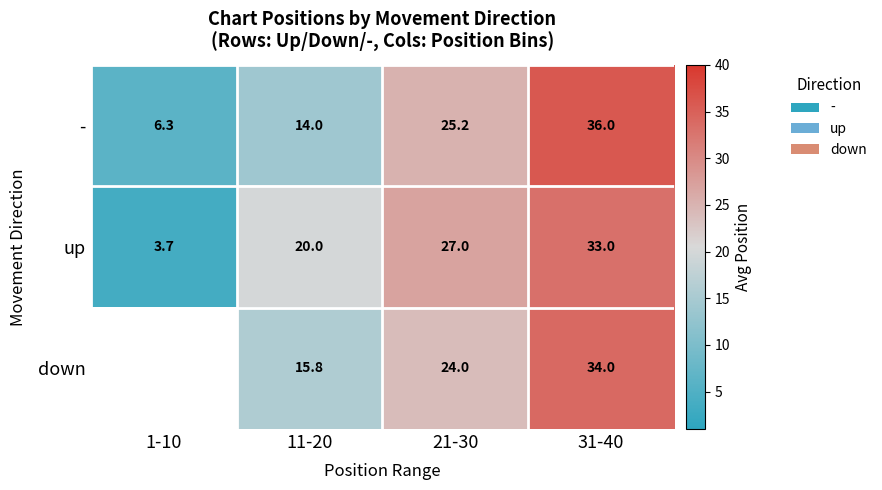

What is the difference between the highest and lowest values at 11-20?

6.0